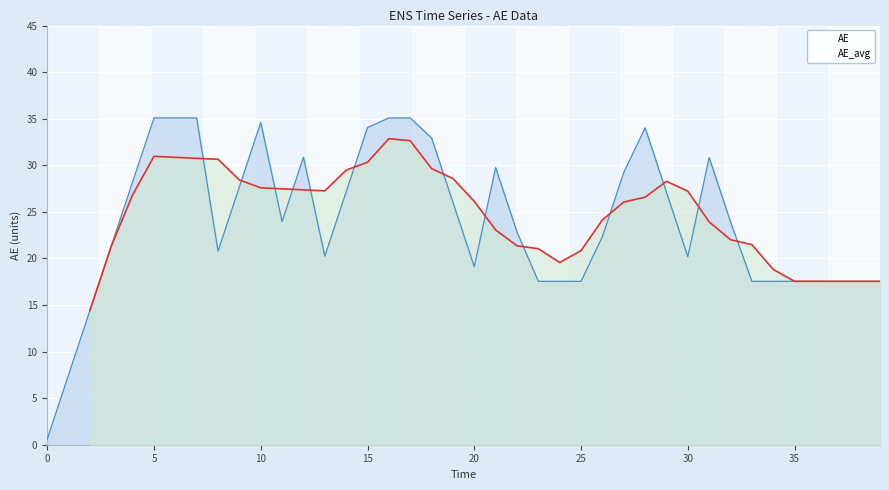

The AE series shows 34.6 at 10. True or false?

True